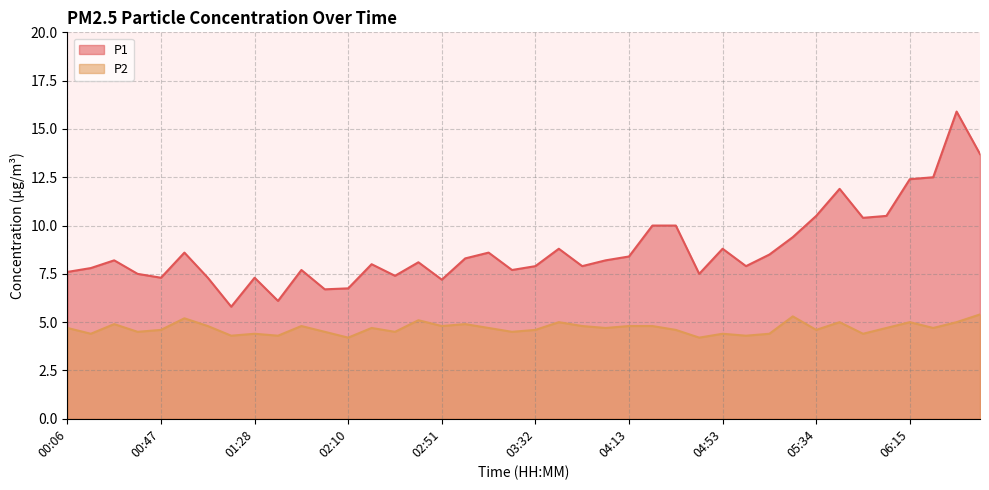

At 02:30, list the series in order from smallest to largest.

P2, P1